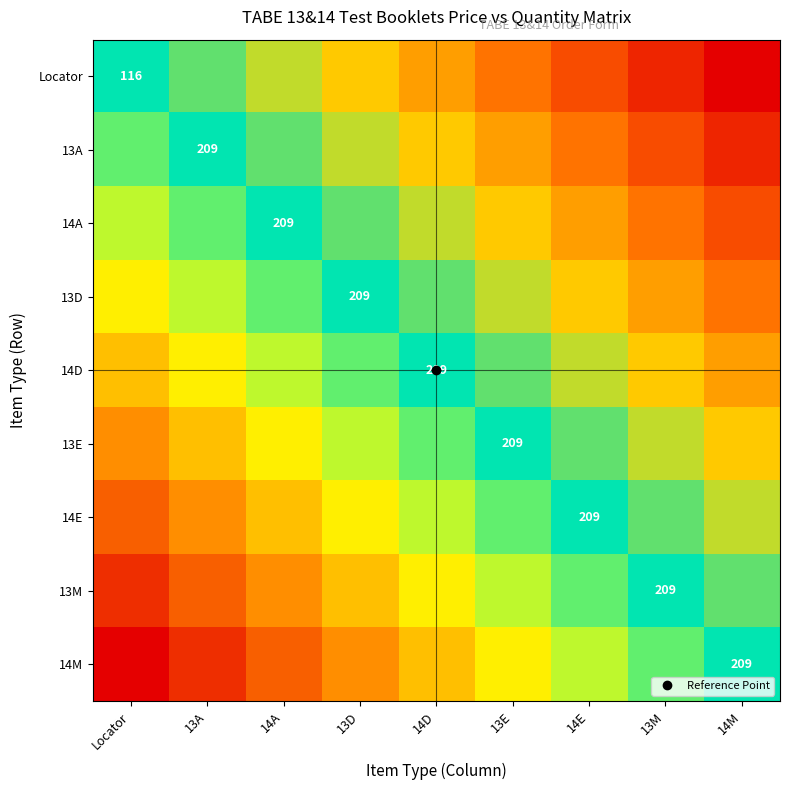

What is the difference between the maximum and second lowest values in the 14M series?

0.4